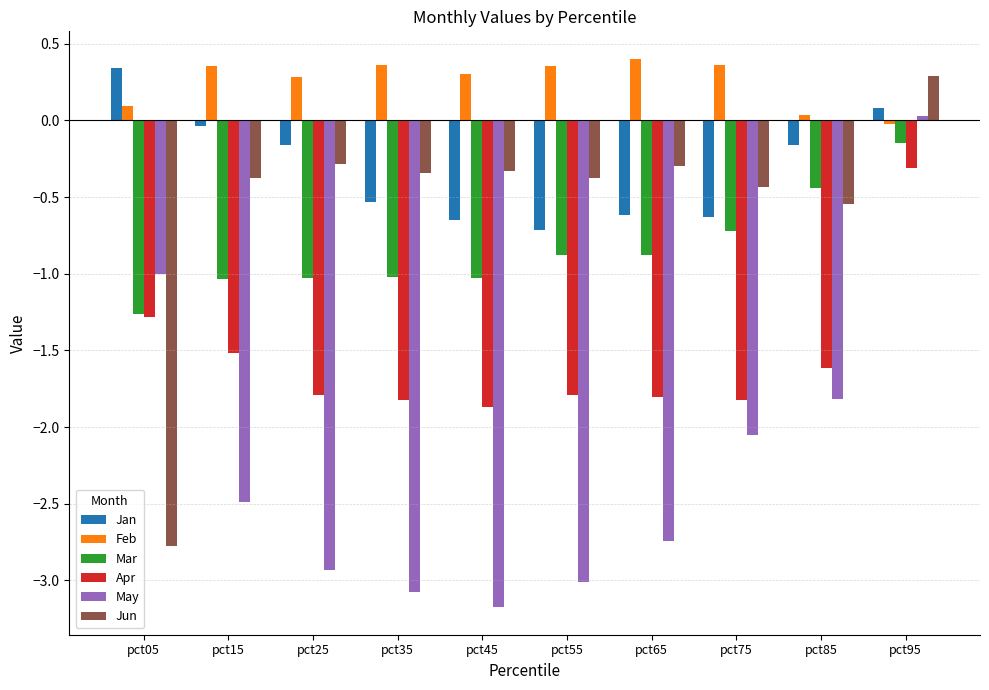

What is the smallest value displayed?

-3.2